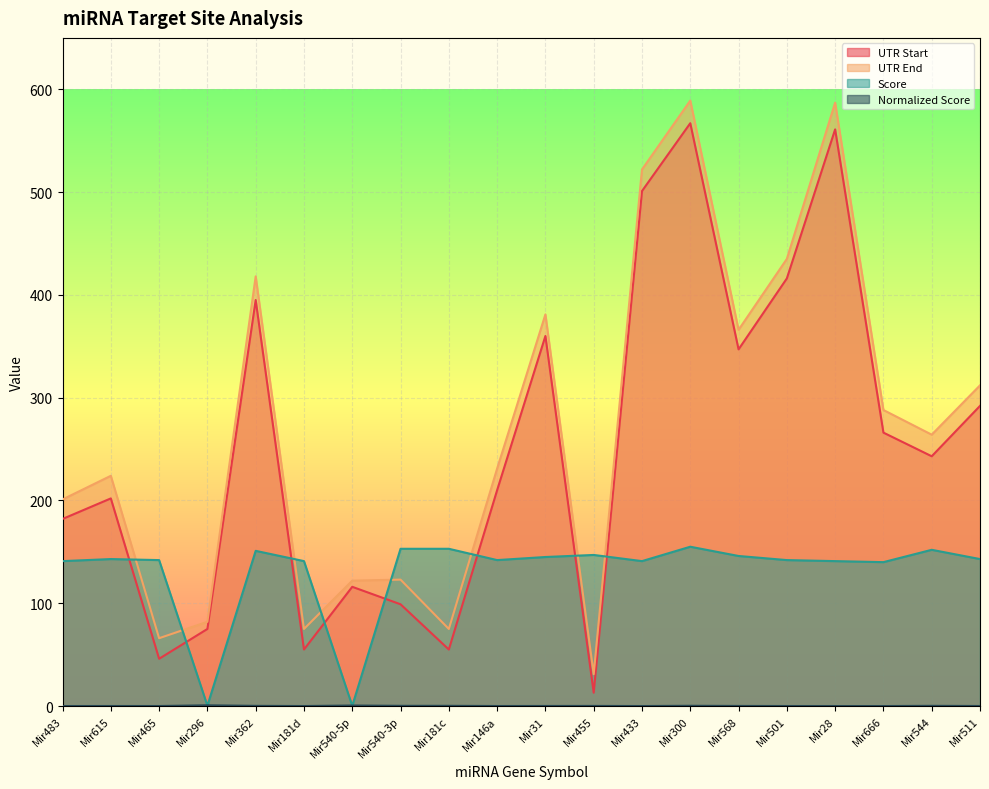

List the series in order of their peak value, lowest first.

Normalized Score, Score, UTR Start, UTR End